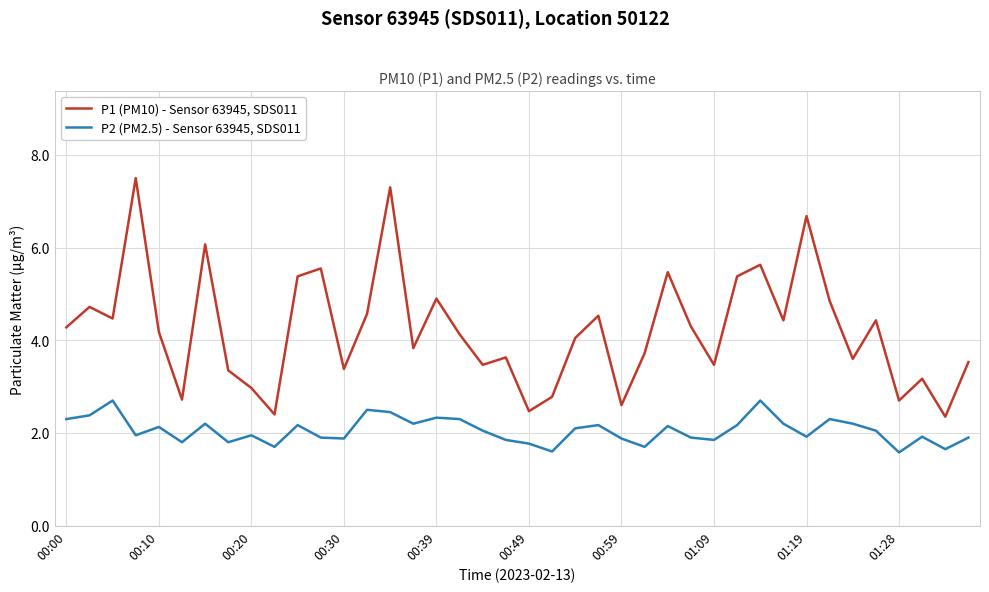

What is the maximum value shown in the chart?

7.5